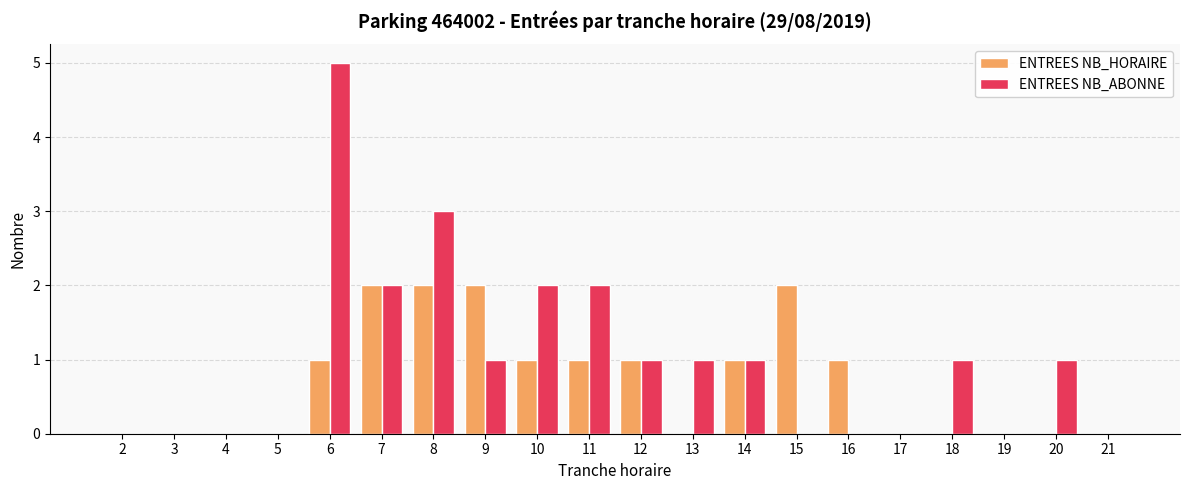

Are the bars grouped side by side (vs. stacked)?

Yes